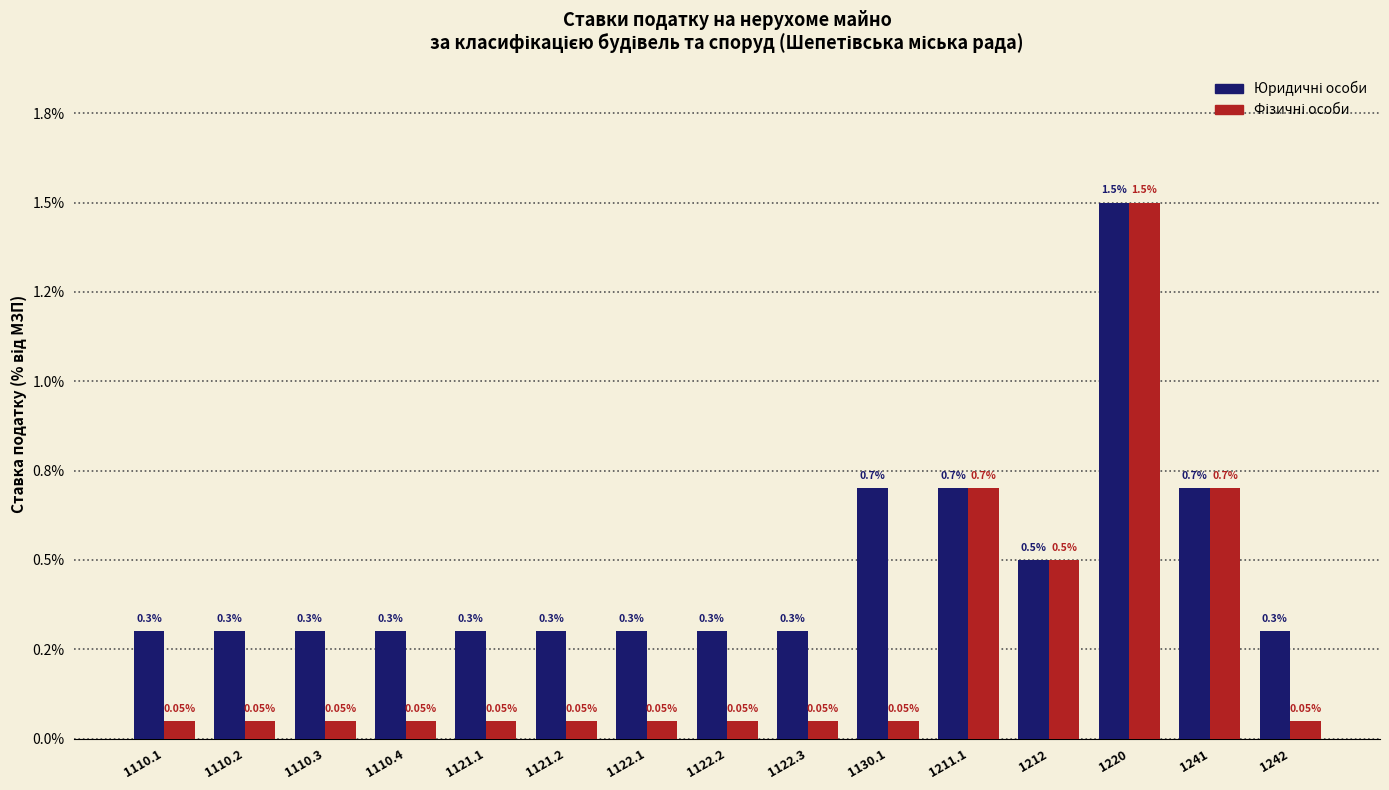

Are the bars horizontal?

No